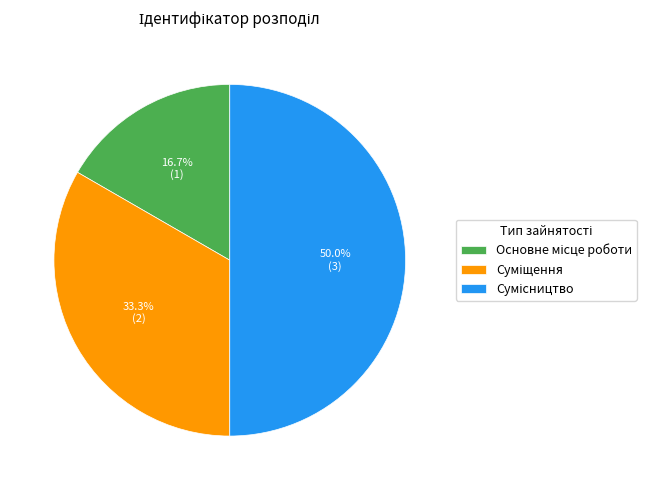

What percentage do Основне місце роботи and Суміщення together represent?

50.0%